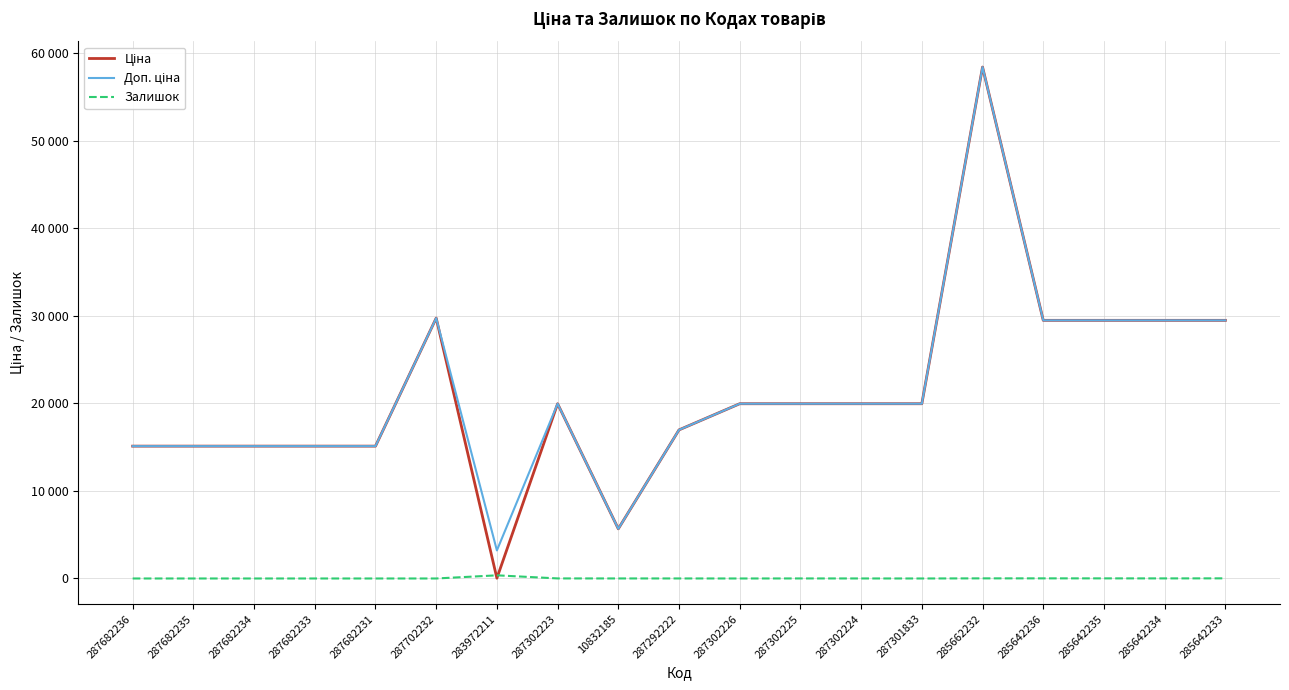

Does the chart display data point markers on the line(s)?

No